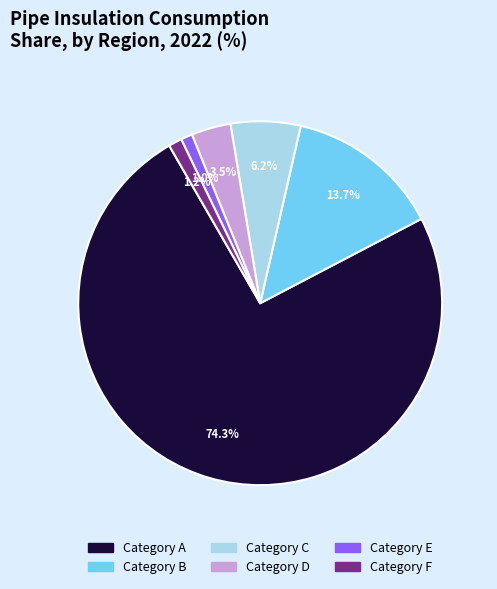

How many slices are in this pie chart?

6